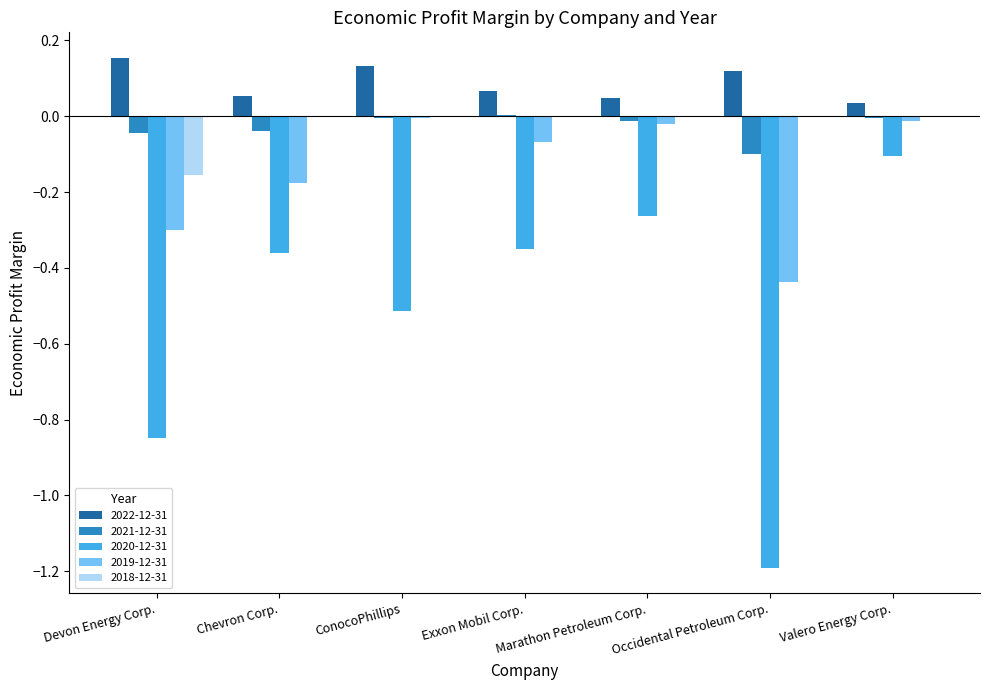

Which series has the widest spread of values?

2020-12-31